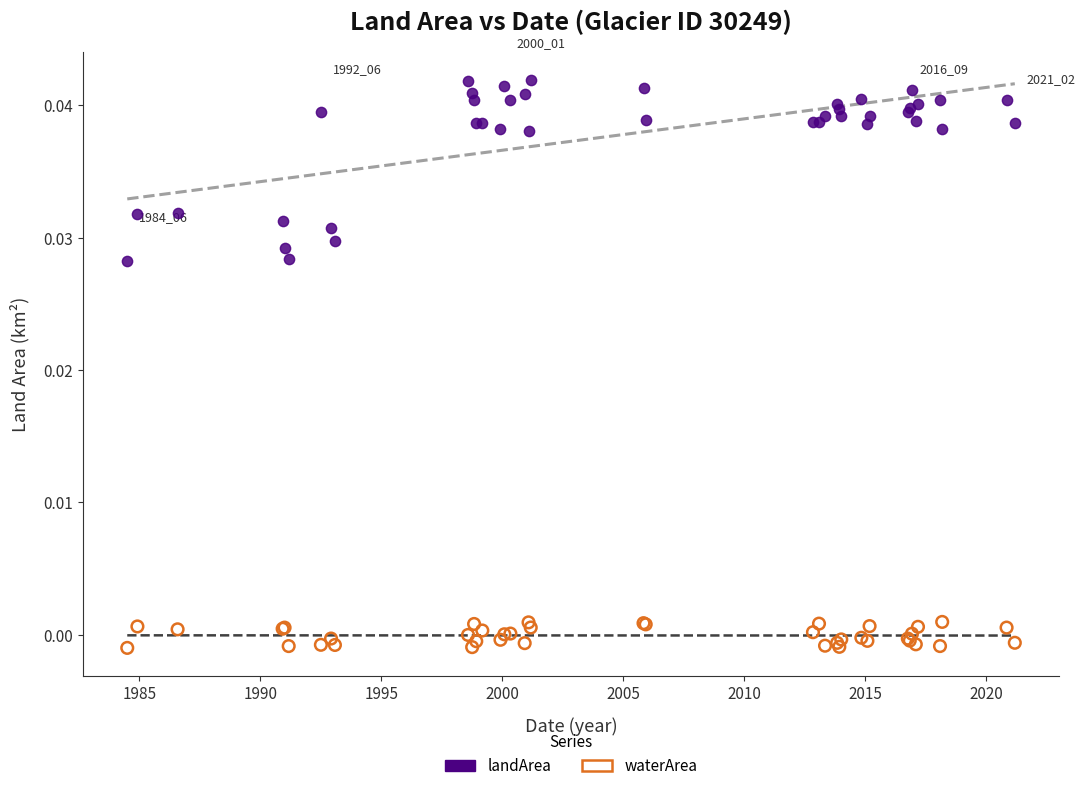

What is the X range (max minus min) for the scatter plot?

36.7